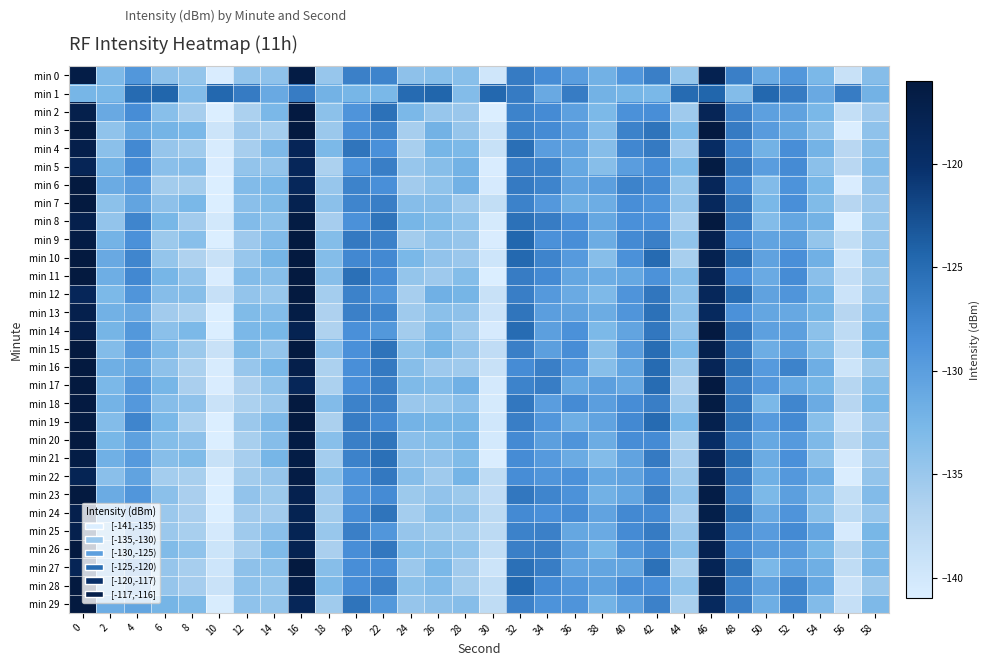

Reading right to left, transcribe all the data shown in this chart.

min 0: 58=-133.5	56=-139.0	54=-132.7	52=-129.2	50=-131.4	48=-126.9	46=-117.7	44=-134.6	42=-126.9	40=-129.1	38=-132.0	36=-129.9	34=-128.2	32=-126.5	30=-139.8	28=-133.7	26=-133.7	24=-134.1	22=-127.4	20=-127.0	18=-134.8	16=-116.6	14=-134.2	12=-134.5	10=-140.7	8=-134.6	6=-134.1	4=-129.2	2=-133.0	0=-116.7
min 1: 58=-132.1	56=-126.6	54=-131.2	52=-126.5	50=-124.6	48=-133.4	46=-124.4	44=-124.9	42=-132.6	40=-132.5	38=-132.1	36=-126.6	34=-131.2	32=-126.5	30=-124.6	28=-133.4	26=-124.4	24=-124.9	22=-132.6	20=-132.5	18=-132.1	16=-126.6	14=-131.2	12=-126.5	10=-124.6	8=-133.4	6=-124.4	4=-124.9	2=-132.6	0=-132.5
min 2: 58=-135.3	56=-138.6	54=-132.6	52=-130.4	50=-130.2	48=-127.1	46=-118.2	44=-135.4	42=-128.4	40=-128.6	38=-132.8	36=-130.2	34=-128.1	32=-127.2	30=-141.0	28=-135.0	26=-134.8	24=-132.7	22=-125.5	20=-128.9	18=-134.0	16=-116.2	14=-132.7	12=-136.3	10=-142.1	8=-135.9	6=-133.7	4=-128.3	2=-131.2	0=-117.2
min 3: 58=-134.2	56=-140.8	54=-133.9	52=-130.9	50=-129.7	48=-126.5	46=-116.1	44=-132.8	42=-125.8	40=-127.2	38=-133.2	36=-129.7	34=-128.1	32=-127.2	30=-139.1	28=-134.7	26=-132.1	24=-135.9	22=-127.4	20=-128.5	18=-135.1	16=-115.8	14=-135.8	12=-135.3	10=-139.5	8=-132.7	6=-132.3	4=-130.9	2=-134.3	0=-116.3
min 4: 58=-133.6	56=-137.4	54=-132.2	52=-128.3	50=-132.1	48=-127.7	46=-119.4	44=-135.3	42=-126.4	40=-127.6	38=-133.5	36=-130.5	34=-129.9	32=-125.4	30=-138.9	28=-132.9	26=-132.4	24=-136.1	22=-128.6	20=-125.9	18=-132.9	16=-118.3	14=-133.0	12=-136.0	10=-140.5	8=-135.4	6=-134.7	4=-127.9	2=-133.9	0=-117.1
min 5: 58=-133.4	56=-137.4	54=-134.0	52=-128.0	50=-129.9	48=-126.4	46=-116.4	44=-132.9	42=-128.3	40=-129.9	38=-133.7	36=-131.0	34=-127.2	32=-126.8	30=-140.8	28=-132.1	26=-133.7	24=-134.8	22=-126.8	20=-128.9	18=-136.4	16=-118.5	14=-134.5	12=-134.5	10=-140.7	8=-133.5	6=-133.8	4=-128.2	2=-132.1	0=-118.2
min 6: 58=-134.4	56=-140.8	54=-132.7	52=-128.8	50=-133.2	48=-127.8	46=-118.5	44=-134.6	42=-127.9	40=-127.2	38=-130.1	36=-130.5	34=-127.4	32=-126.4	30=-140.5	28=-131.9	26=-134.3	24=-135.6	22=-128.5	20=-127.3	18=-134.8	16=-118.5	14=-132.8	12=-133.3	10=-141.0	8=-135.7	6=-135.6	4=-129.9	2=-131.4	0=-115.5
min 7: 58=-135.0	56=-137.2	54=-133.2	52=-128.5	50=-132.7	48=-126.3	46=-118.8	44=-134.5	42=-128.8	40=-128.4	38=-131.6	36=-131.8	34=-129.4	32=-127.2	30=-138.4	28=-135.4	26=-133.6	24=-133.5	22=-126.8	20=-127.5	18=-133.9	16=-117.6	14=-133.1	12=-133.9	10=-141.7	8=-132.6	6=-134.1	4=-130.6	2=-134.0	0=-115.1
min 8: 58=-134.9	56=-141.0	54=-132.0	52=-130.8	50=-133.4	48=-126.5	46=-116.1	44=-135.9	42=-128.6	40=-128.5	38=-130.9	36=-128.4	34=-126.6	32=-125.6	30=-140.4	28=-134.4	26=-133.2	24=-132.5	22=-125.8	20=-128.6	18=-135.9	16=-116.5	14=-134.0	12=-133.3	10=-140.1	8=-135.5	6=-132.6	4=-127.5	2=-134.5	0=-117.3
min 9: 58=-134.8	56=-138.4	54=-134.6	52=-130.1	50=-130.5	48=-128.1	46=-117.7	44=-134.3	42=-126.9	40=-127.9	38=-131.5	36=-128.3	34=-128.6	32=-124.6	30=-140.8	28=-134.7	26=-134.2	24=-135.7	22=-127.1	20=-126.4	18=-133.4	16=-116.0	14=-133.2	12=-135.2	10=-141.8	8=-133.7	6=-135.2	4=-128.6	2=-132.2	0=-116.5
min 10: 58=-134.3	56=-139.6	54=-131.9	52=-128.5	50=-130.4	48=-125.4	46=-117.6	44=-136.0	42=-125.0	40=-128.6	38=-133.6	36=-129.6	34=-127.4	32=-124.7	30=-139.5	28=-135.0	26=-134.4	24=-132.7	22=-127.8	20=-127.8	18=-133.4	16=-114.7	14=-132.3	12=-134.8	10=-139.0	8=-136.5	6=-134.6	4=-127.6	2=-131.1	0=-114.9
min 11: 58=-135.2	56=-138.5	54=-133.8	52=-128.2	50=-131.3	48=-128.4	46=-118.2	44=-133.3	42=-128.8	40=-131.0	38=-131.6	36=-130.8	34=-128.0	32=-126.6	30=-141.6	28=-133.4	26=-135.3	24=-134.6	22=-128.0	20=-125.4	18=-133.6	16=-115.8	14=-133.6	12=-133.4	10=-140.7	8=-134.5	6=-132.4	4=-127.7	2=-131.7	0=-115.5
min 12: 58=-134.5	56=-139.3	54=-132.3	52=-129.0	50=-130.4	48=-125.1	46=-118.6	44=-134.0	42=-126.1	40=-128.9	38=-133.0	36=-131.3	34=-129.5	32=-126.8	30=-139.0	28=-132.4	26=-131.8	24=-136.0	22=-129.1	20=-127.2	18=-135.7	16=-115.4	14=-134.9	12=-134.5	10=-138.8	8=-133.7	6=-133.5	4=-129.0	2=-132.8	0=-118.5
min 13: 58=-133.2	56=-137.2	54=-132.4	52=-131.1	50=-130.8	48=-128.6	46=-119.0	44=-134.0	42=-125.5	40=-129.1	38=-131.5	36=-130.4	34=-130.0	32=-125.9	30=-139.3	28=-134.1	26=-134.0	24=-135.4	22=-127.5	20=-127.0	18=-136.4	16=-116.7	14=-133.4	12=-133.1	10=-142.6	8=-136.4	6=-135.6	4=-131.2	2=-131.9	0=-117.3
min 14: 58=-132.3	56=-138.0	54=-134.0	52=-130.1	50=-130.2	48=-126.0	46=-116.2	44=-134.1	42=-126.1	40=-130.6	38=-132.9	36=-128.7	34=-130.1	32=-125.1	30=-140.5	28=-135.4	26=-133.0	24=-135.7	22=-129.3	20=-128.6	18=-136.5	16=-117.8	14=-132.6	12=-132.7	10=-141.2	8=-132.8	6=-133.9	4=-129.4	2=-132.4	0=-117.1
min 15: 58=-132.5	56=-138.3	54=-133.4	52=-130.1	50=-131.6	48=-126.4	46=-117.4	44=-132.8	42=-125.1	40=-129.8	38=-133.6	36=-128.3	34=-130.1	32=-126.9	30=-138.2	28=-134.4	26=-132.4	24=-134.1	22=-125.8	20=-128.6	18=-133.8	16=-115.6	14=-134.5	12=-133.1	10=-139.0	8=-135.2	6=-133.0	4=-129.7	2=-133.3	0=-114.7
min 16: 58=-135.2	56=-139.5	54=-131.7	52=-127.3	50=-129.6	48=-125.7	46=-118.2	44=-135.1	42=-125.0	40=-130.8	38=-133.7	36=-129.1	34=-126.9	32=-128.2	30=-139.0	28=-135.4	26=-135.3	24=-133.6	22=-126.3	20=-128.4	18=-136.4	16=-117.2	14=-132.6	12=-134.8	10=-140.5	8=-136.3	6=-134.1	4=-130.8	2=-131.8	0=-115.5
min 17: 58=-133.4	56=-137.1	54=-132.5	52=-130.9	50=-129.4	48=-126.8	46=-116.1	44=-136.4	42=-125.0	40=-131.0	38=-130.1	36=-131.0	34=-126.7	32=-127.3	30=-140.3	28=-131.9	26=-133.4	24=-133.1	22=-126.8	20=-128.5	18=-136.3	16=-118.3	14=-134.3	12=-136.5	10=-140.7	8=-136.1	6=-132.5	4=-129.5	2=-132.7	0=-115.6
min 18: 58=-132.6	56=-137.2	54=-131.4	52=-127.6	50=-132.7	48=-126.2	46=-116.4	44=-135.4	42=-126.8	40=-128.3	38=-130.0	36=-128.0	34=-129.9	32=-126.1	30=-140.4	28=-133.9	26=-134.9	24=-135.0	22=-126.9	20=-127.2	18=-133.3	16=-114.8	14=-135.1	12=-136.4	10=-139.1	8=-134.2	6=-133.6	4=-129.4	2=-132.2	0=-116.2
min 19: 58=-135.0	56=-139.2	54=-133.7	52=-127.8	50=-129.6	48=-125.8	46=-117.5	44=-132.6	42=-124.9	40=-127.8	38=-130.5	36=-131.7	34=-129.1	32=-126.8	30=-139.9	28=-132.4	26=-132.3	24=-132.2	22=-127.8	20=-126.6	18=-136.2	16=-114.6	14=-133.0	12=-135.0	10=-142.6	8=-136.4	6=-132.6	4=-127.5	2=-133.3	0=-116.2
min 20: 58=-134.1	56=-137.4	54=-133.0	52=-129.7	50=-131.0	48=-127.5	46=-119.6	44=-136.0	42=-128.1	40=-128.3	38=-131.5	36=-128.9	34=-130.1	32=-127.9	30=-140.2	28=-132.2	26=-133.5	24=-133.9	22=-126.0	20=-126.9	18=-133.7	16=-116.5	14=-133.5	12=-136.1	10=-141.3	8=-134.1	6=-133.4	4=-130.3	2=-132.5	0=-114.9
min 21: 58=-135.4	56=-140.2	54=-134.0	52=-128.6	50=-131.5	48=-125.3	46=-118.3	44=-135.9	42=-126.4	40=-130.5	38=-133.4	36=-131.4	34=-129.7	32=-128.2	30=-140.8	28=-133.2	26=-134.4	24=-134.1	22=-125.4	20=-127.1	18=-135.8	16=-116.6	14=-132.5	12=-136.0	10=-138.9	8=-133.1	6=-133.6	4=-129.6	2=-131.8	0=-116.6
min 22: 58=-134.5	56=-140.8	54=-131.7	52=-129.4	50=-131.9	48=-126.4	46=-117.7	44=-135.1	42=-128.1	40=-130.4	38=-131.0	36=-128.7	34=-129.1	32=-128.2	30=-138.1	28=-132.2	26=-135.4	24=-133.6	22=-126.2	20=-128.8	18=-134.1	16=-116.6	14=-134.7	12=-135.7	10=-140.9	8=-136.1	6=-135.7	4=-130.5	2=-133.8	0=-118.0
min 23: 58=-133.2	56=-138.4	54=-133.2	52=-130.1	50=-132.9	48=-127.2	46=-116.7	44=-134.2	42=-126.8	40=-130.7	38=-132.0	36=-128.8	34=-127.5	32=-126.1	30=-138.2	28=-135.2	26=-134.4	24=-135.2	22=-128.1	20=-128.9	18=-135.3	16=-117.5	14=-135.2	12=-134.4	10=-140.9	8=-136.1	6=-134.0	4=-129.2	2=-131.4	0=-115.8
min 24: 58=-134.8	56=-137.9	54=-133.6	52=-129.0	50=-131.2	48=-125.2	46=-117.0	44=-135.9	42=-127.9	40=-127.8	38=-130.5	36=-128.0	34=-128.6	32=-128.0	30=-137.8	28=-134.1	26=-133.6	24=-135.8	22=-125.8	20=-128.3	18=-135.7	16=-117.8	14=-135.6	12=-135.6	10=-142.1	8=-136.2	6=-135.1	4=-128.8	2=-131.0	0=-117.3
min 25: 58=-132.6	56=-140.5	54=-130.8	52=-127.9	50=-129.7	48=-127.5	46=-118.0	44=-134.7	42=-126.5	40=-128.1	38=-131.3	36=-130.9	34=-126.9	32=-127.2	30=-137.8	28=-135.5	26=-135.2	24=-134.7	22=-129.2	20=-126.9	18=-134.9	16=-118.0	14=-133.9	12=-135.4	10=-140.3	8=-136.1	6=-135.1	4=-129.2	2=-133.3	0=-117.4
min 26: 58=-133.0	56=-137.4	54=-132.5	52=-129.7	50=-129.8	48=-128.0	46=-117.7	44=-133.6	42=-127.7	40=-129.2	38=-132.5	36=-130.2	34=-126.9	32=-126.9	30=-138.3	28=-134.3	26=-133.6	24=-133.4	22=-126.1	20=-128.3	18=-136.2	16=-117.8	14=-133.0	12=-136.0	10=-139.3	8=-134.3	6=-133.1	4=-130.9	2=-134.2	0=-114.9
min 27: 58=-133.0	56=-138.1	54=-131.8	52=-130.3	50=-132.8	48=-125.7	46=-118.1	44=-136.1	42=-125.5	40=-130.7	38=-130.7	36=-130.5	34=-126.7	32=-125.4	30=-139.5	28=-135.6	26=-132.7	24=-135.1	22=-128.1	20=-128.4	18=-133.7	16=-115.0	14=-134.1	12=-134.1	10=-139.5	8=-136.0	6=-134.7	4=-128.7	2=-131.2	0=-118.2
min 28: 58=-135.1	56=-139.2	54=-131.0	52=-127.5	50=-130.4	48=-127.2	46=-117.3	44=-134.3	42=-128.3	40=-128.3	38=-130.3	36=-129.1	34=-127.9	32=-124.7	30=-138.3	28=-135.6	26=-133.3	24=-134.1	22=-127.0	20=-128.4	18=-133.0	16=-116.7	14=-134.6	12=-134.2	10=-139.1	8=-135.8	6=-134.7	4=-130.2	2=-132.8	0=-115.9
min 29: 58=-133.0	56=-138.7	54=-133.3	52=-127.6	50=-131.7	48=-126.9	46=-119.0	44=-136.0	42=-127.1	40=-130.2	38=-132.2	36=-129.0	34=-128.8	32=-127.1	30=-138.1	28=-133.6	26=-134.1	24=-134.7	22=-129.3	20=-125.8	18=-135.5	16=-118.4	14=-134.6	12=-134.2	10=-140.6	8=-133.1	6=-132.4	4=-130.7	2=-131.6	0=-114.8